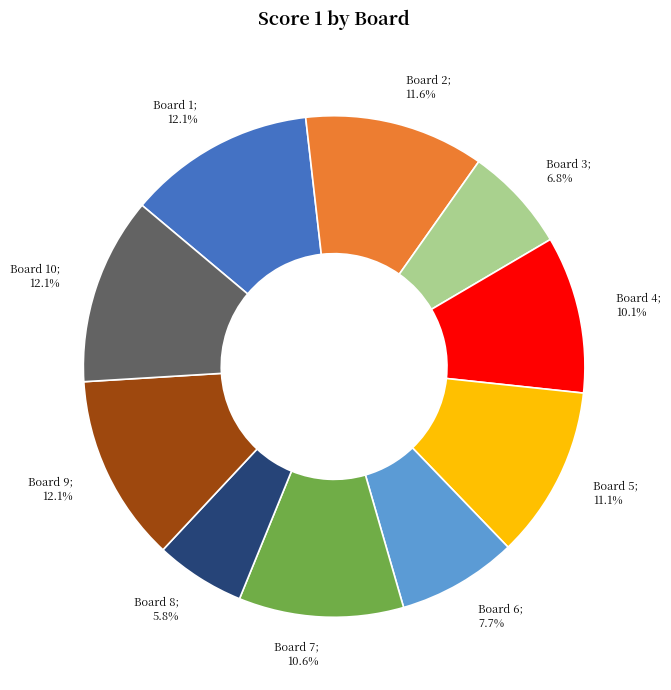

How many segments does this pie chart have?

10